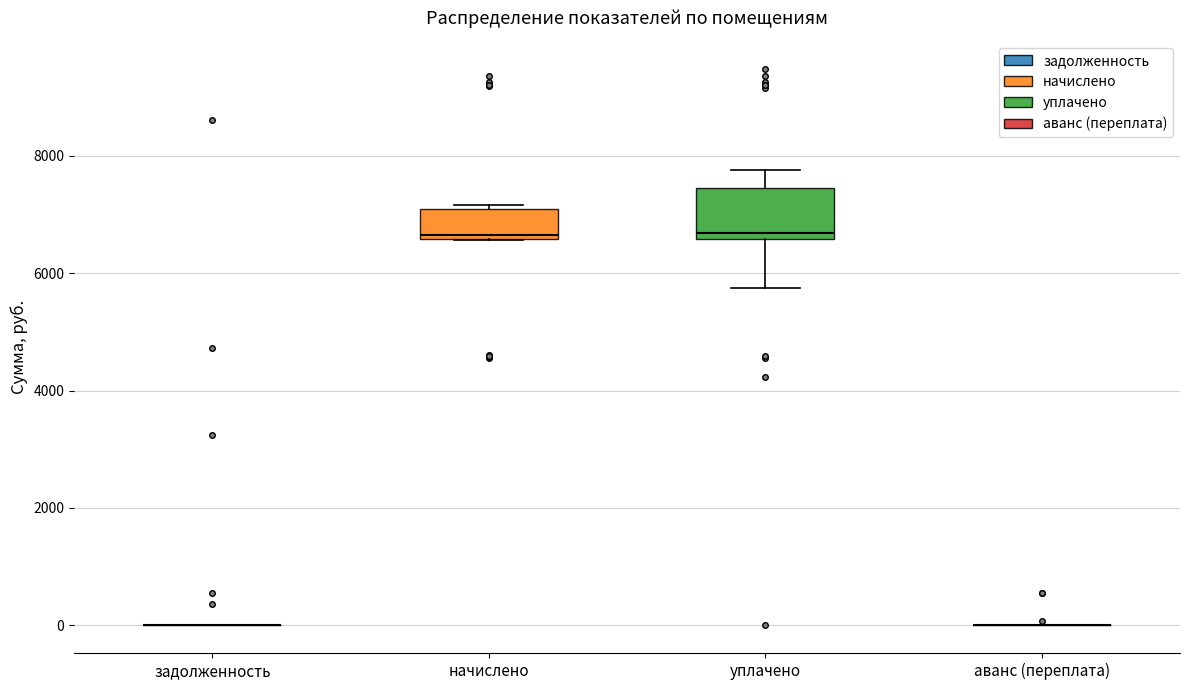

Reading left to right, read every box against the y-axis: the position of its median line, the range the box covers, and the ends of its whiskers. The values are not printed on the chart, so give them approximately, as read against the axis.

задолженность: box collapsed to a line at 0, whiskers 0 to 0
начислено: median 6600 (just above the box's lower edge), box 6600 to 7000, whiskers 6600 to 7200
уплачено: median 6600 (just above the box's lower edge), box 6600 to 7400, whiskers 5800 to 7800
аванс (переплата): box collapsed to a line at 0, whiskers 0 to 0